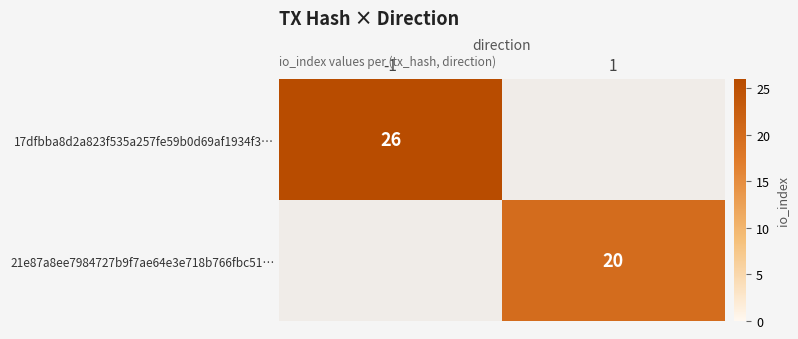

The value of 17dfbba8d2a823f535a257fe59b0d69af1934f3… at -1 is 26. True or false?

True